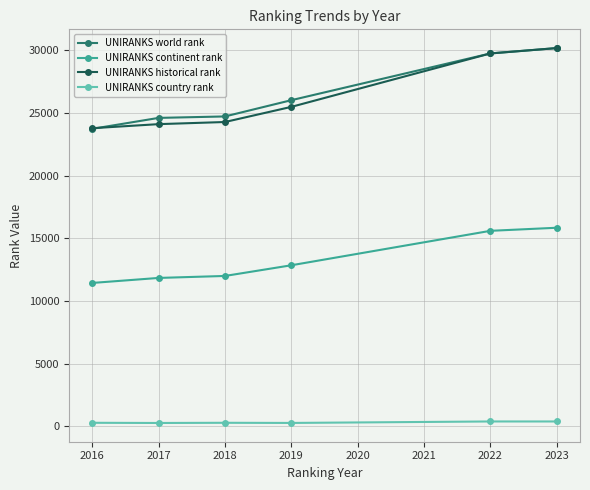

Is the value of UNIRANKS world rank at 2017 greater than the value of UNIRANKS continent rank at 2018?

Yes